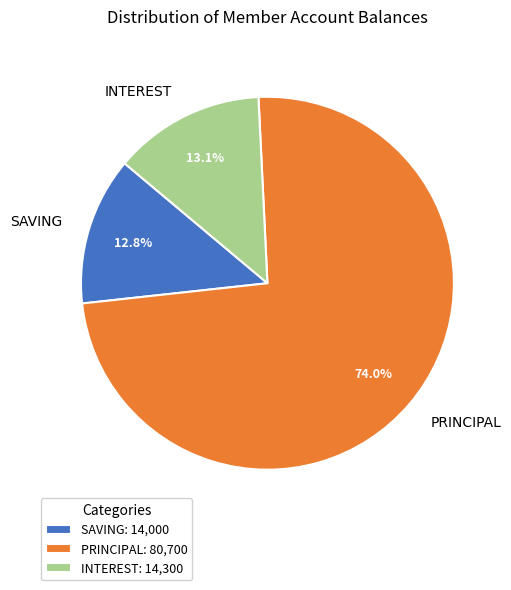

Which has a higher value, PRINCIPAL or SAVING?

PRINCIPAL